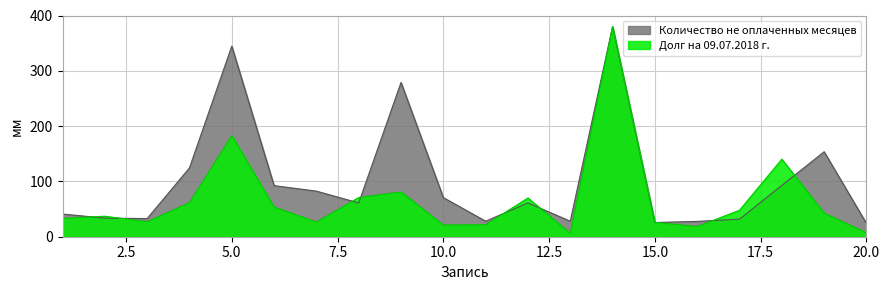

What is the difference between the maximum and minimum values in the Количество не оплаченных месяцев series?

356.0